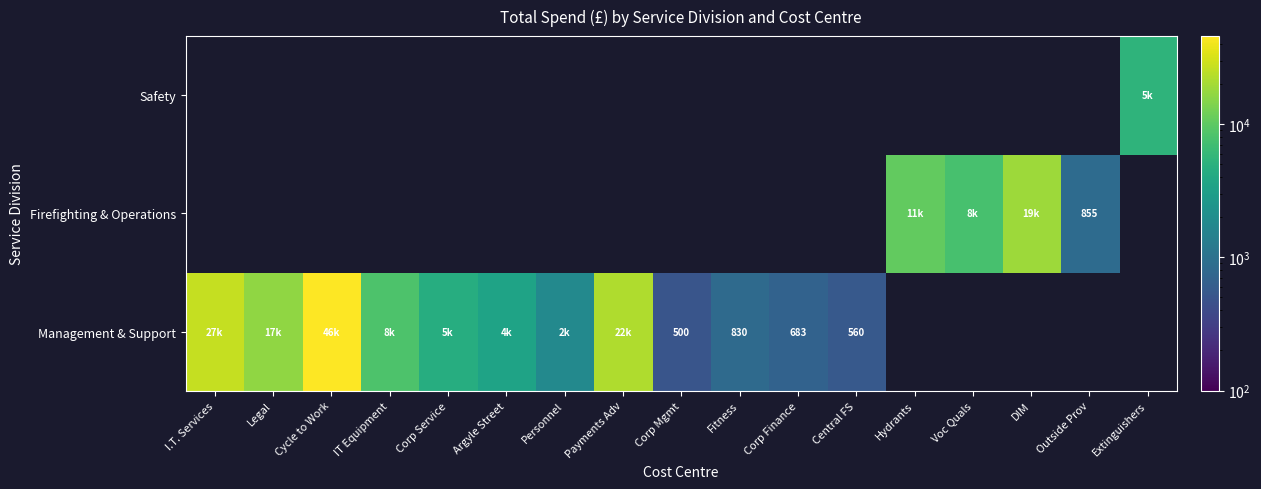

At which category does the chart reach its peak across all series?

Cycle to Work